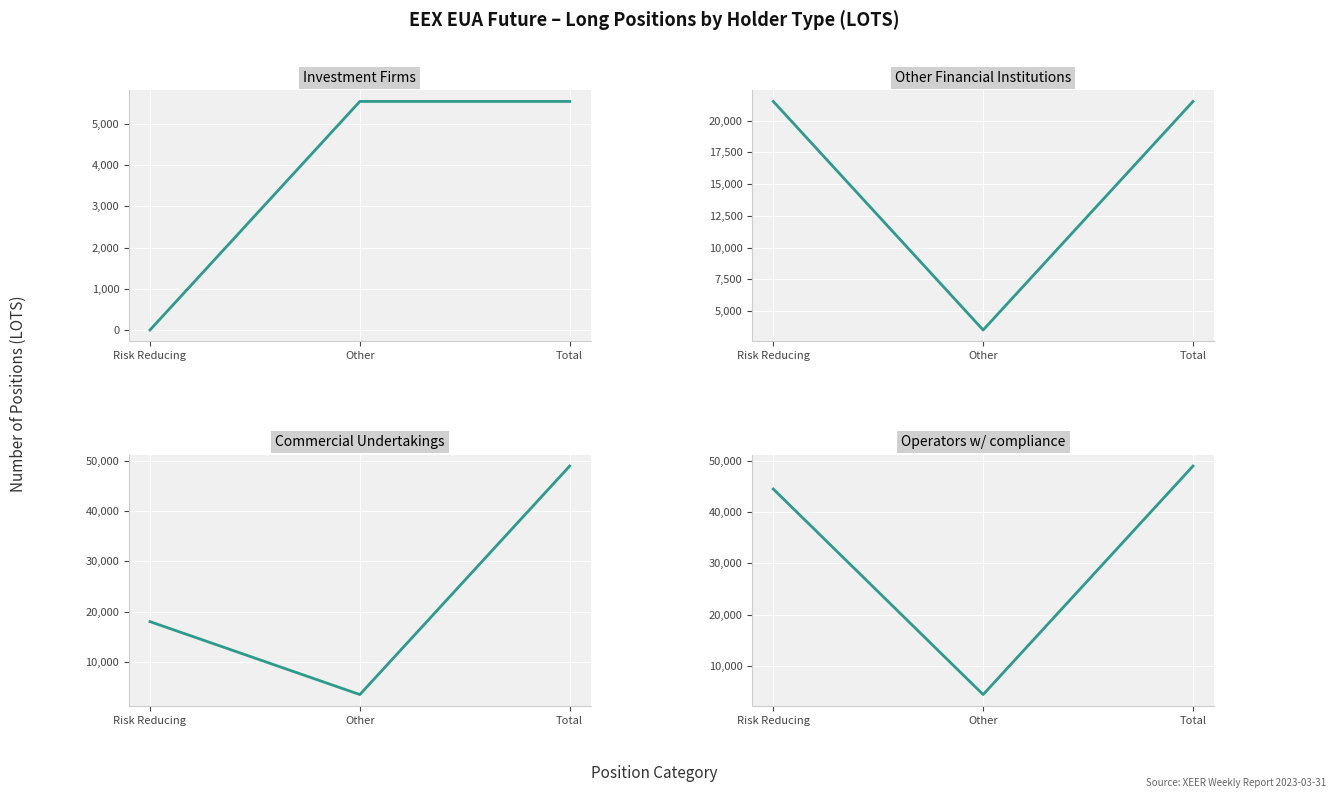

Reading right to left, transcribe all the data shown in this chart.

Investment Firms: 5546	5546	0
Other Financial Institutions: 21519	3510	21519
Commercial Undertakings: 48940	3510	18009
Operators w/ compliance: 48940	4478	44462